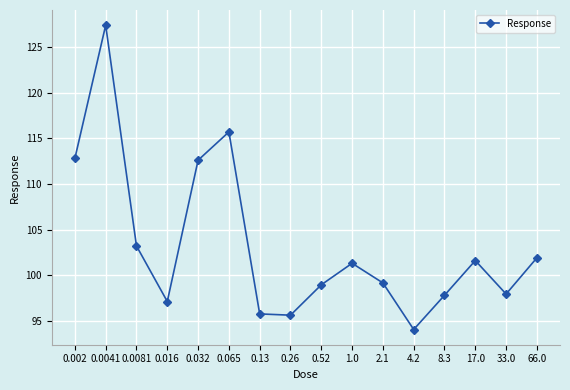

Is it true that the value at 0.016 is 97.1?

True